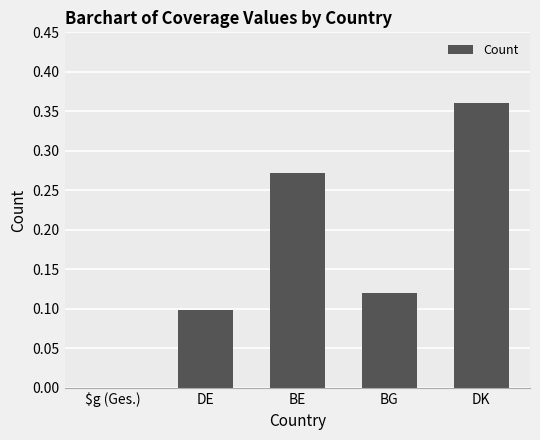

Are the bars horizontal?

No